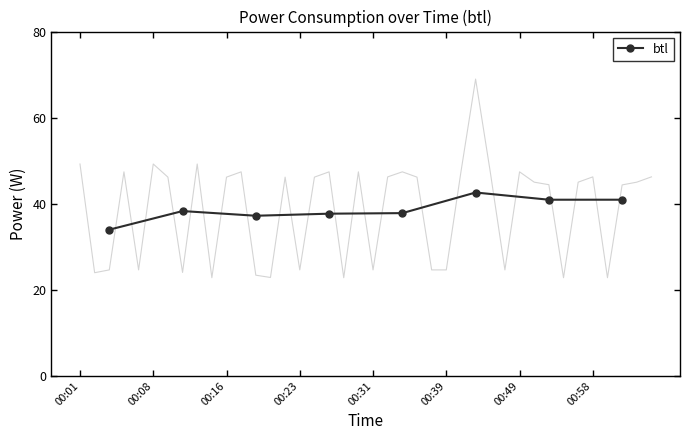

What is the average value?

38.7